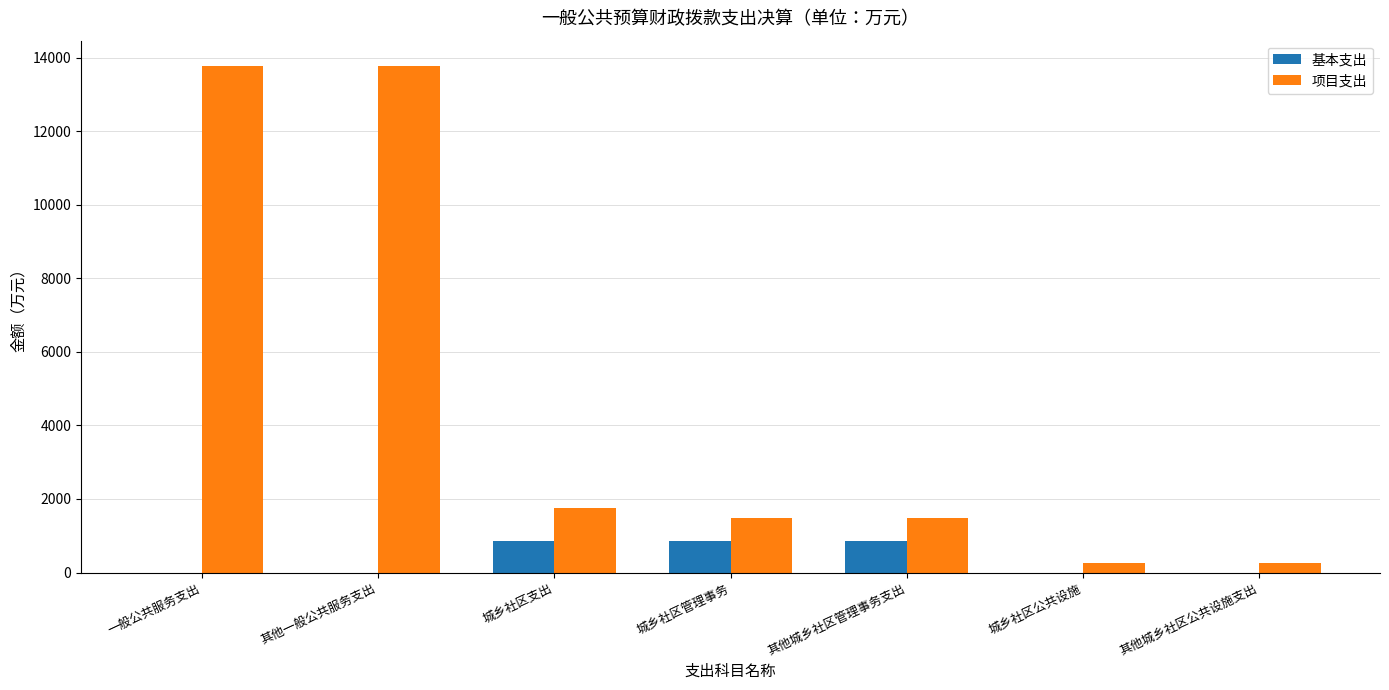

Is the value of 项目支出 at 其他城乡社区管理事务支出 greater than the value of 基本支出 at 城乡社区管理事务?

Yes